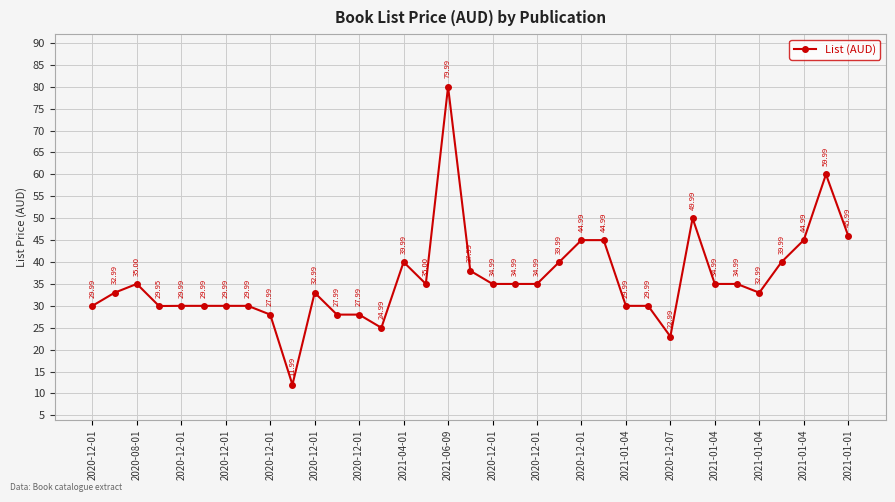

What is the difference between the second highest and minimum values?

48.0